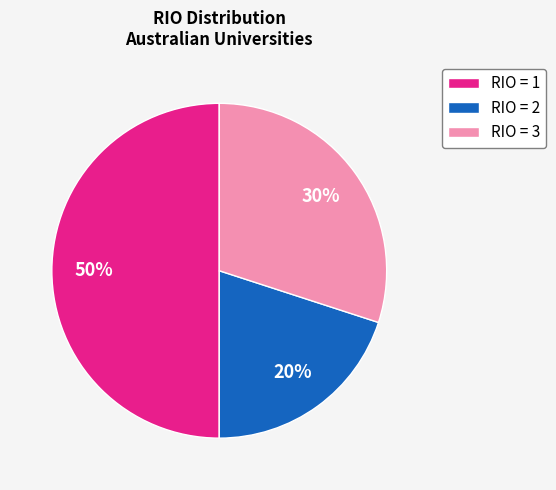

To the nearest percent, what is the difference between the largest and smallest slice percentages?

30%